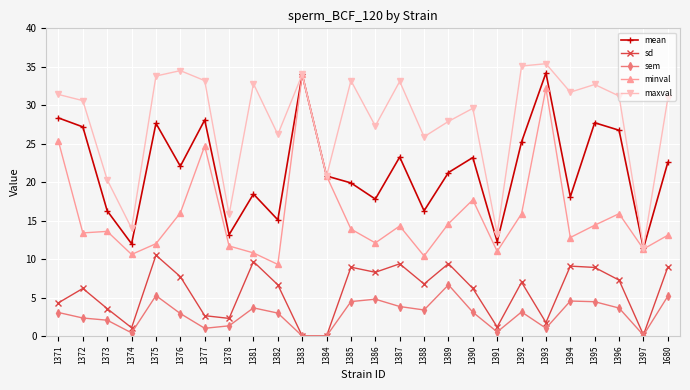

Does the chart display data point markers on the line(s)?

Yes